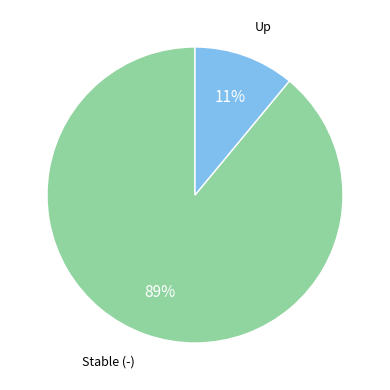

To the nearest percent, what is the difference between the largest and smallest slice percentages?

78%